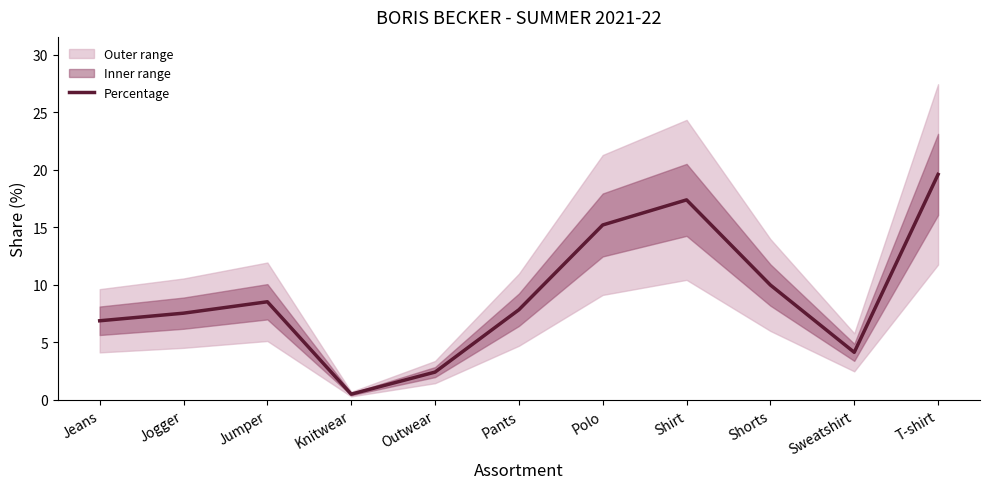

The chart shows a value of 2.7 at Sweatshirt. True or false?

False